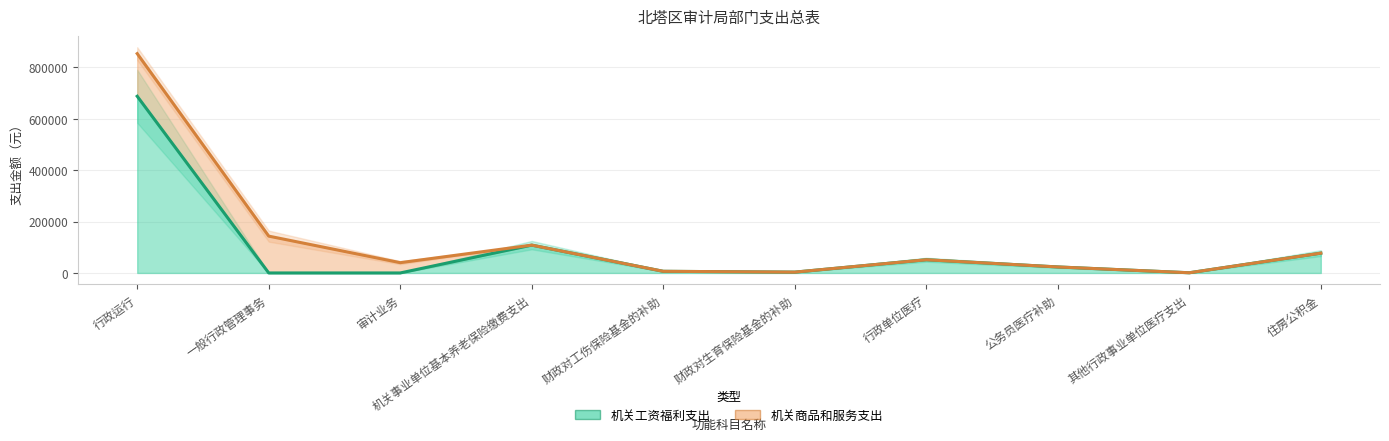

What is the sum of all 机关工资福利支出 values?

957365